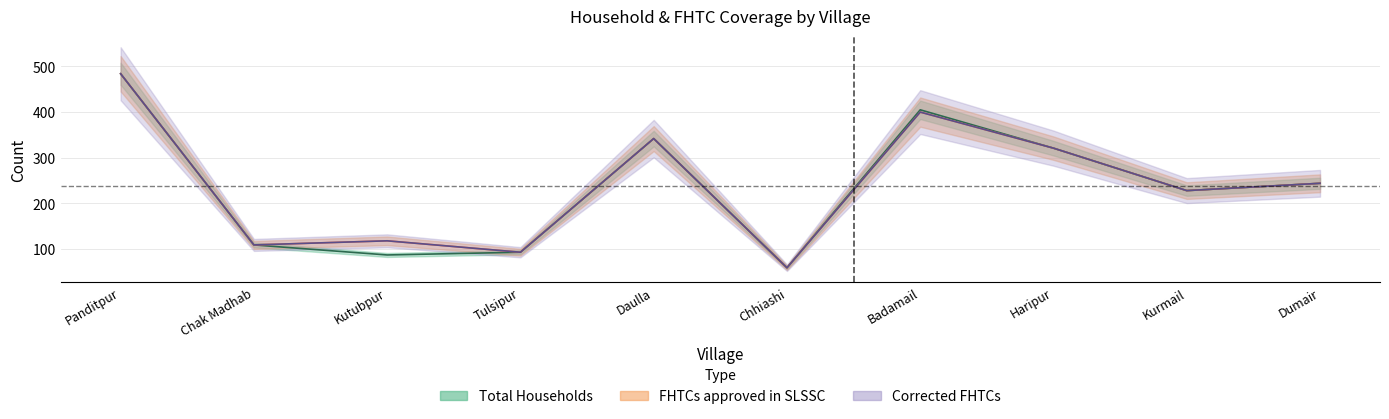

True or false: FHTCs approved in SLSSC and Total Households cross at least once.

False